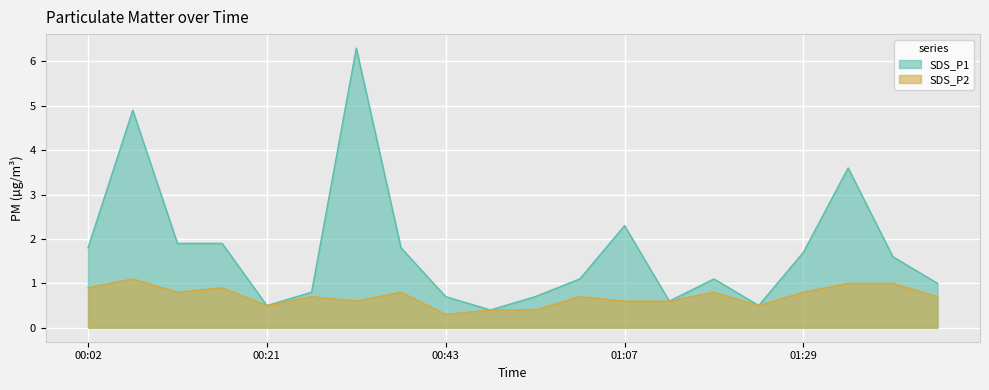

At how many categories does at least one series exceed 3?

3